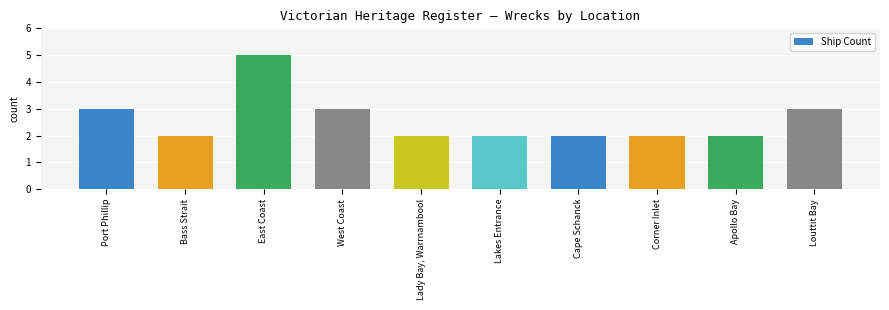

What is the greatest value displayed?

5